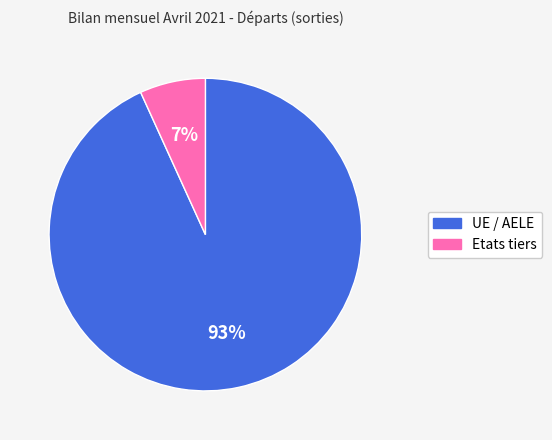

Is the sum of Etats tiers and UE / AELE greater than half?

Yes